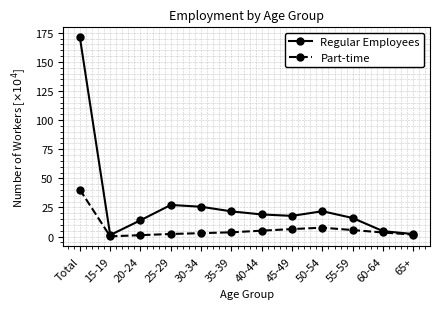

What is the difference between the maximum and second lowest values in the Regular Employees series?

168.9